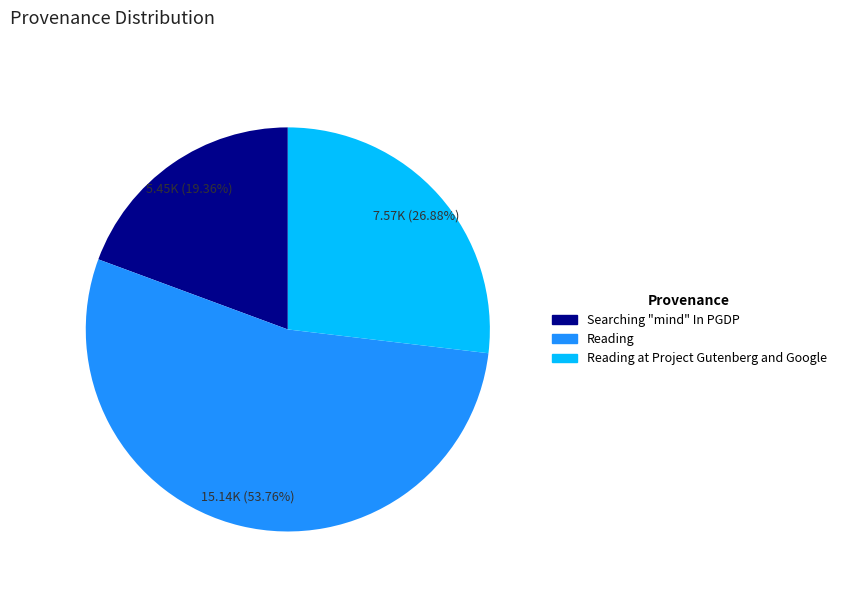

Do Reading at Project Gutenberg and Google and Reading together represent more than half of the pie?

Yes